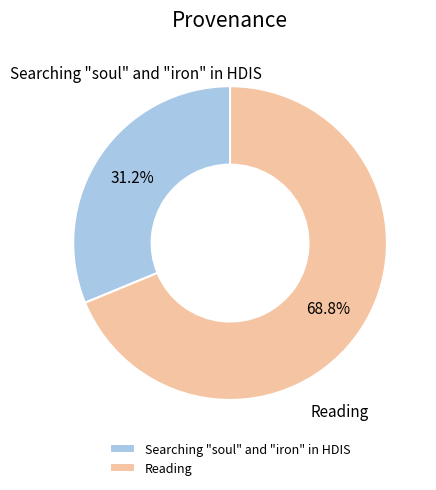

Count the number of slices in the pie.

2